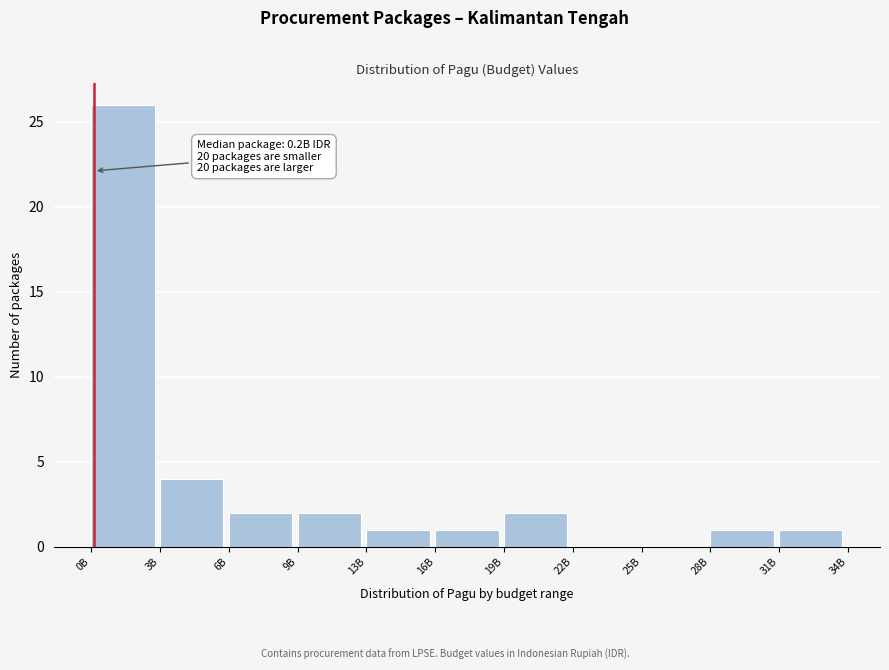

Reading right to left, extract all data points from this chart.

31B=1	28B=1	25B=0	22B=0	19B=2	16B=1	13B=1	9B=2	6B=2	3B=4	0B=26